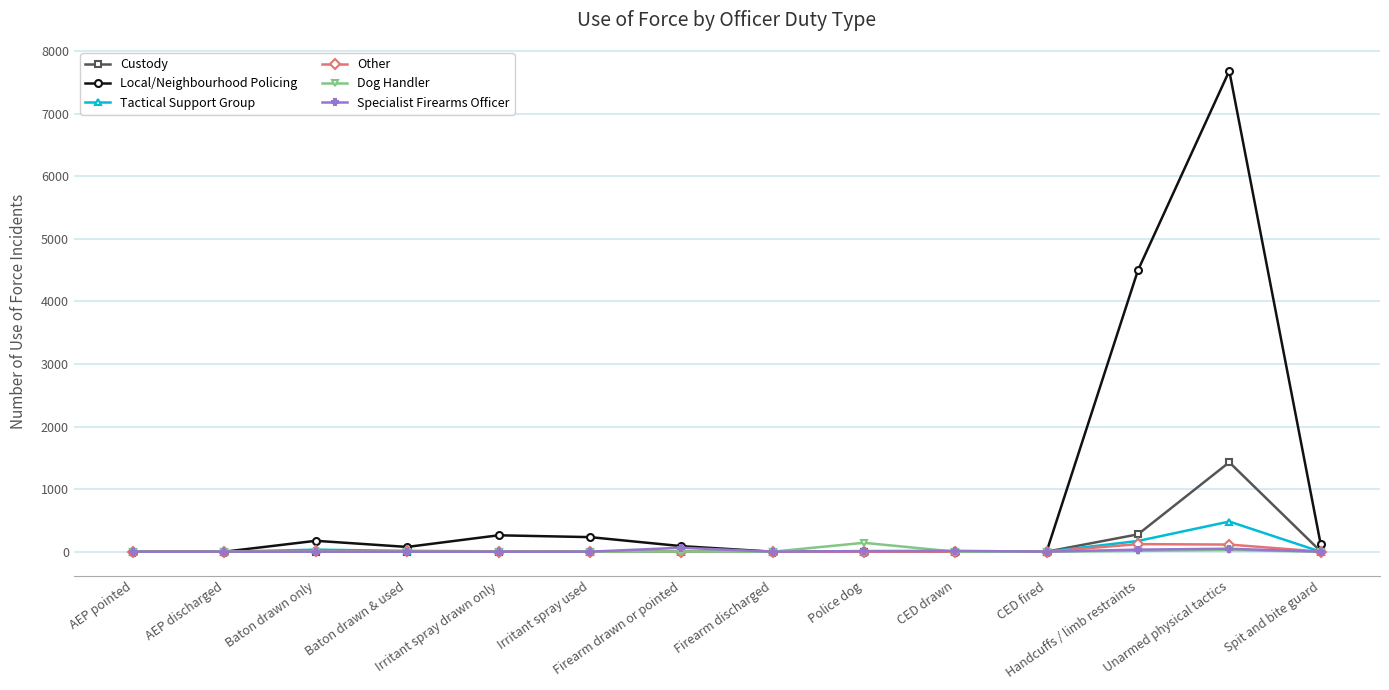

What is the total value across all series at Police dog?

152